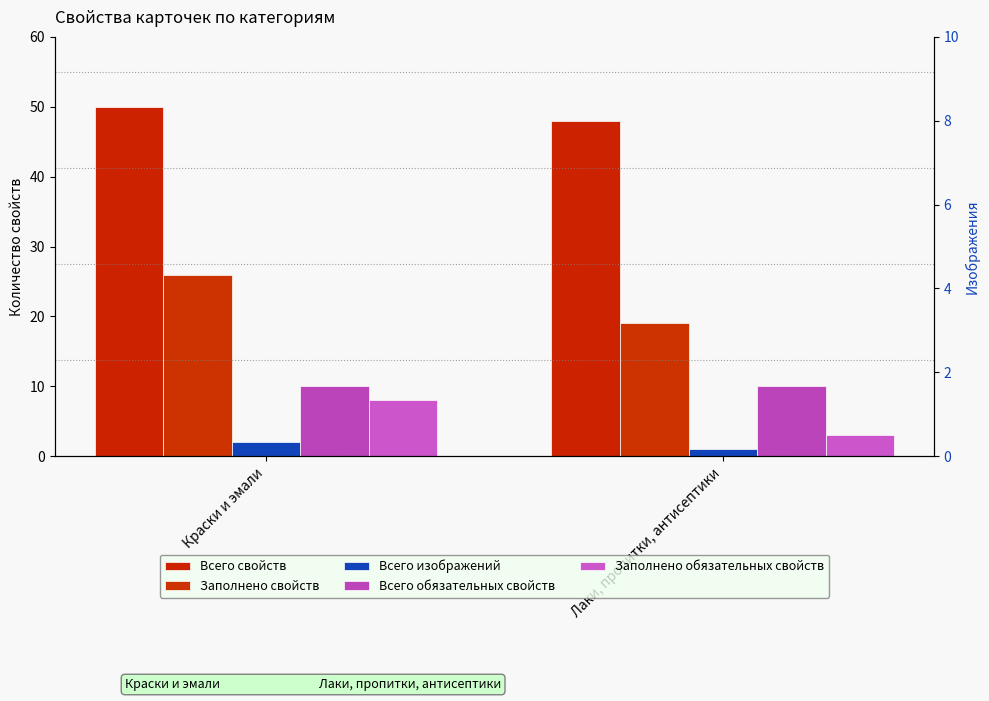

What are all the series names shown in the legend?

Всего свойств, Заполнено свойств, Всего изображений, Всего обязательных свойств, Заполнено обязательных свойств